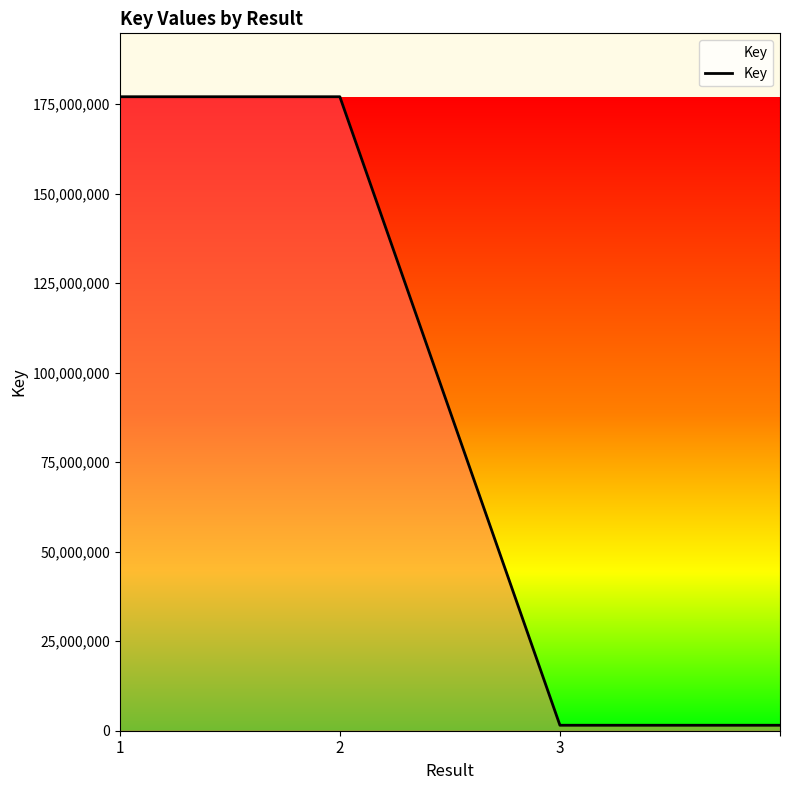

Does the chart display data point markers on the line(s)?

No